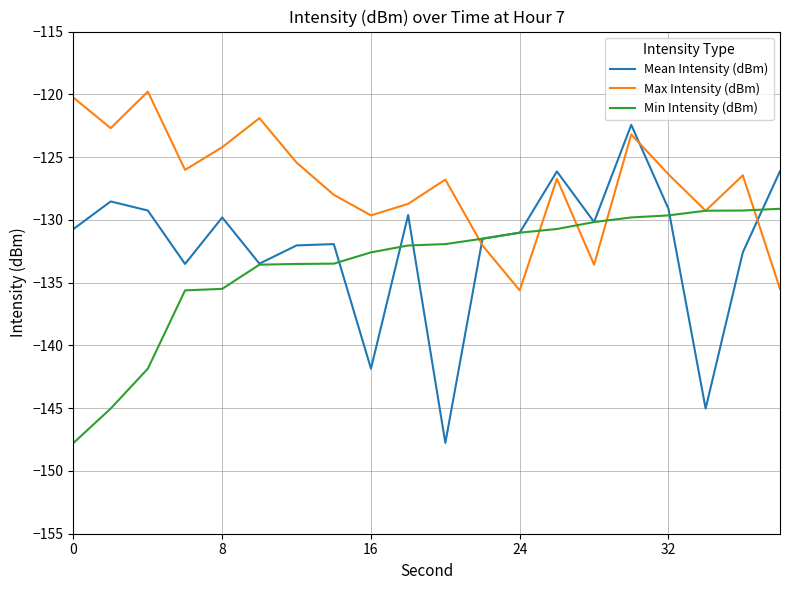

Which series has the largest total across all categories?

Max Intensity (dBm)